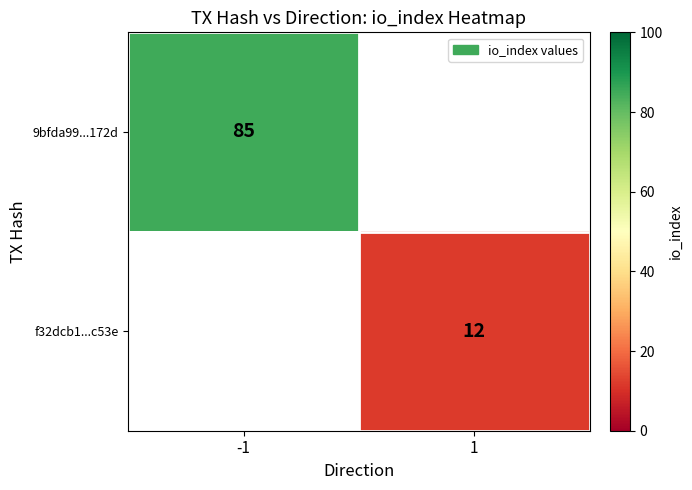

What is the smallest value displayed?

12.0